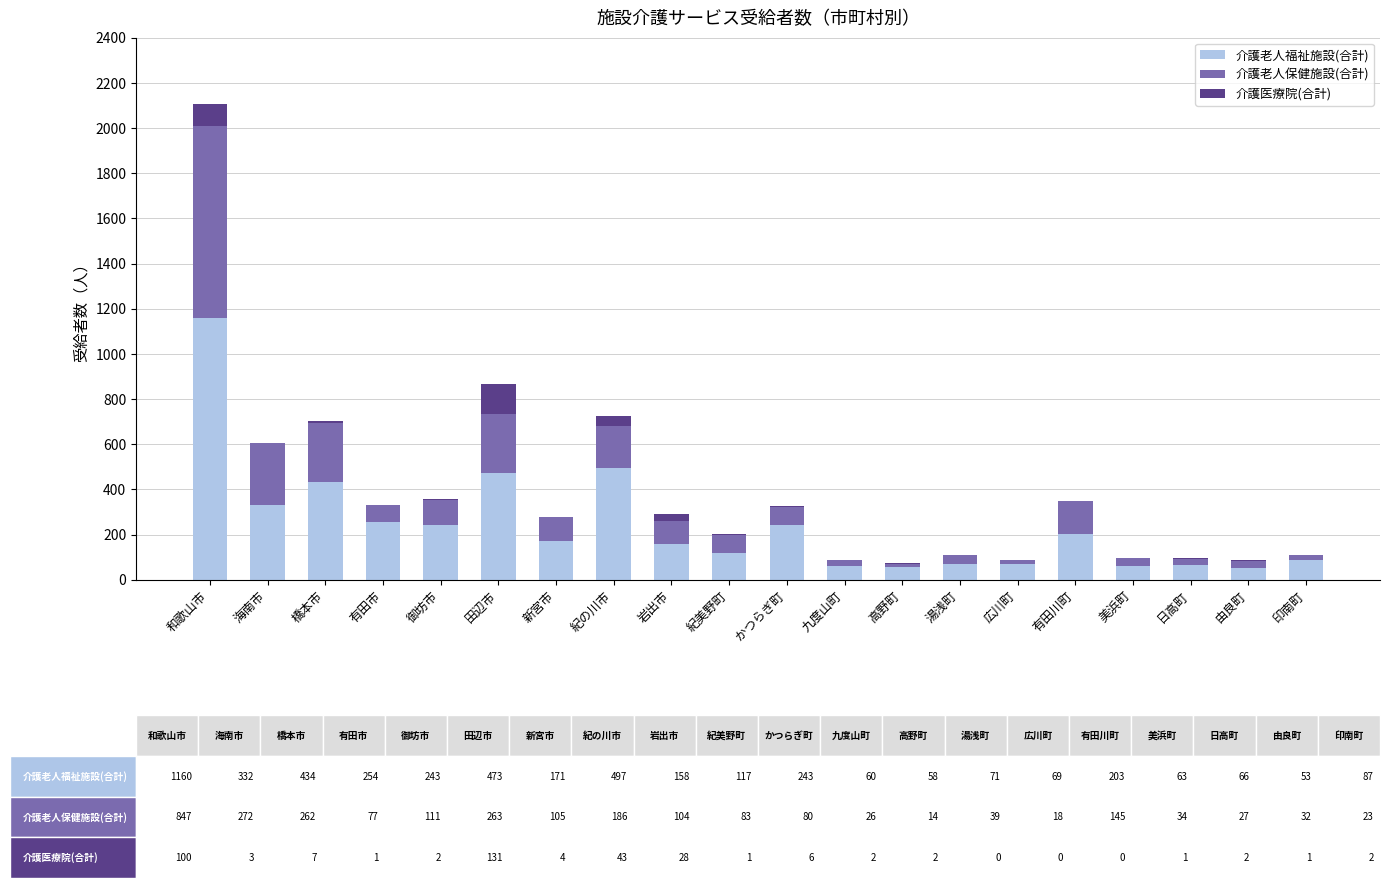

Does the chart contain stacked bars?

Yes